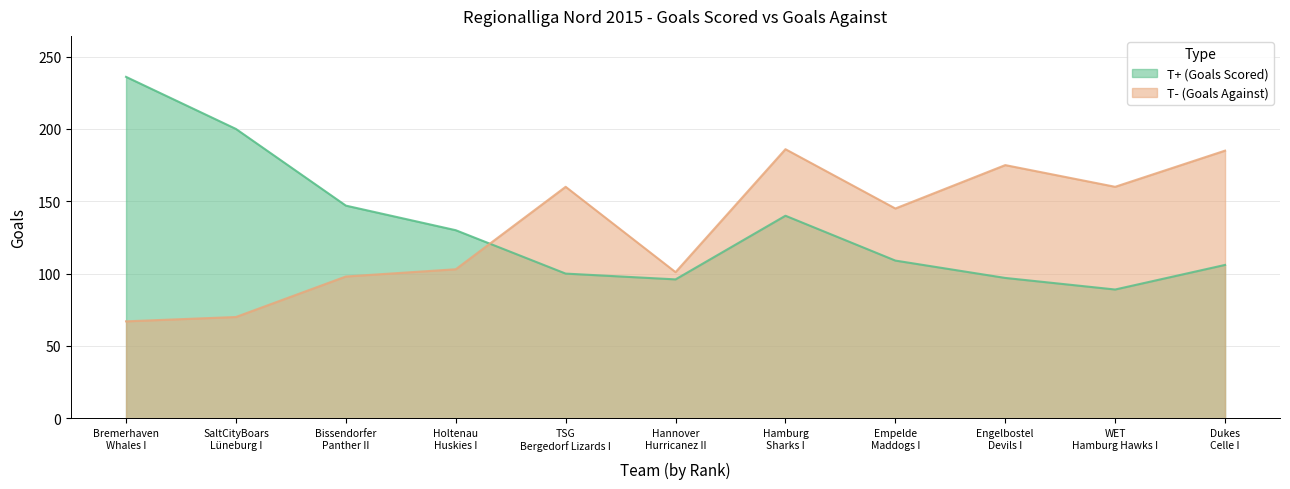

Between Hamburg Sharks I and Hannover Hurricanez II, which is larger?

Hamburg Sharks I